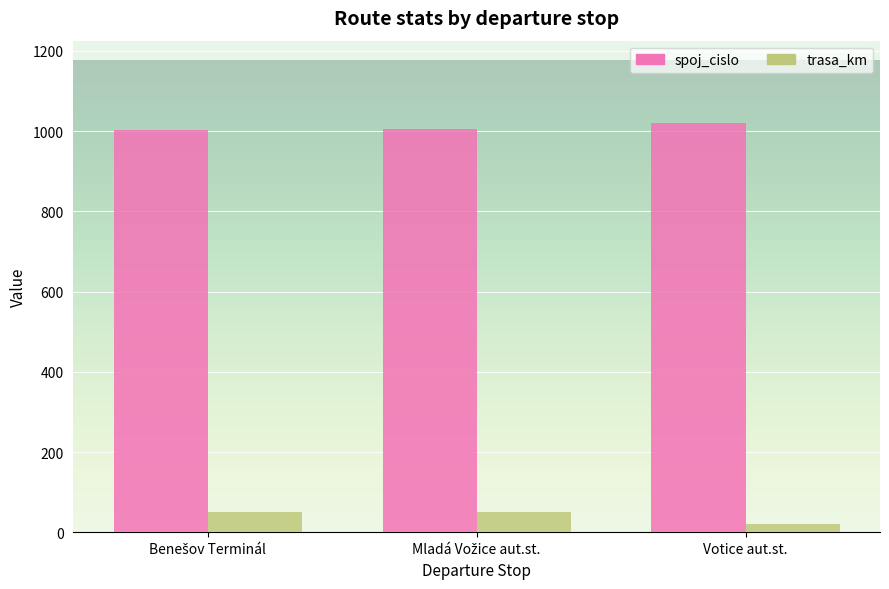

Which category has the lowest value in the trasa_km series?

Votice aut.st.